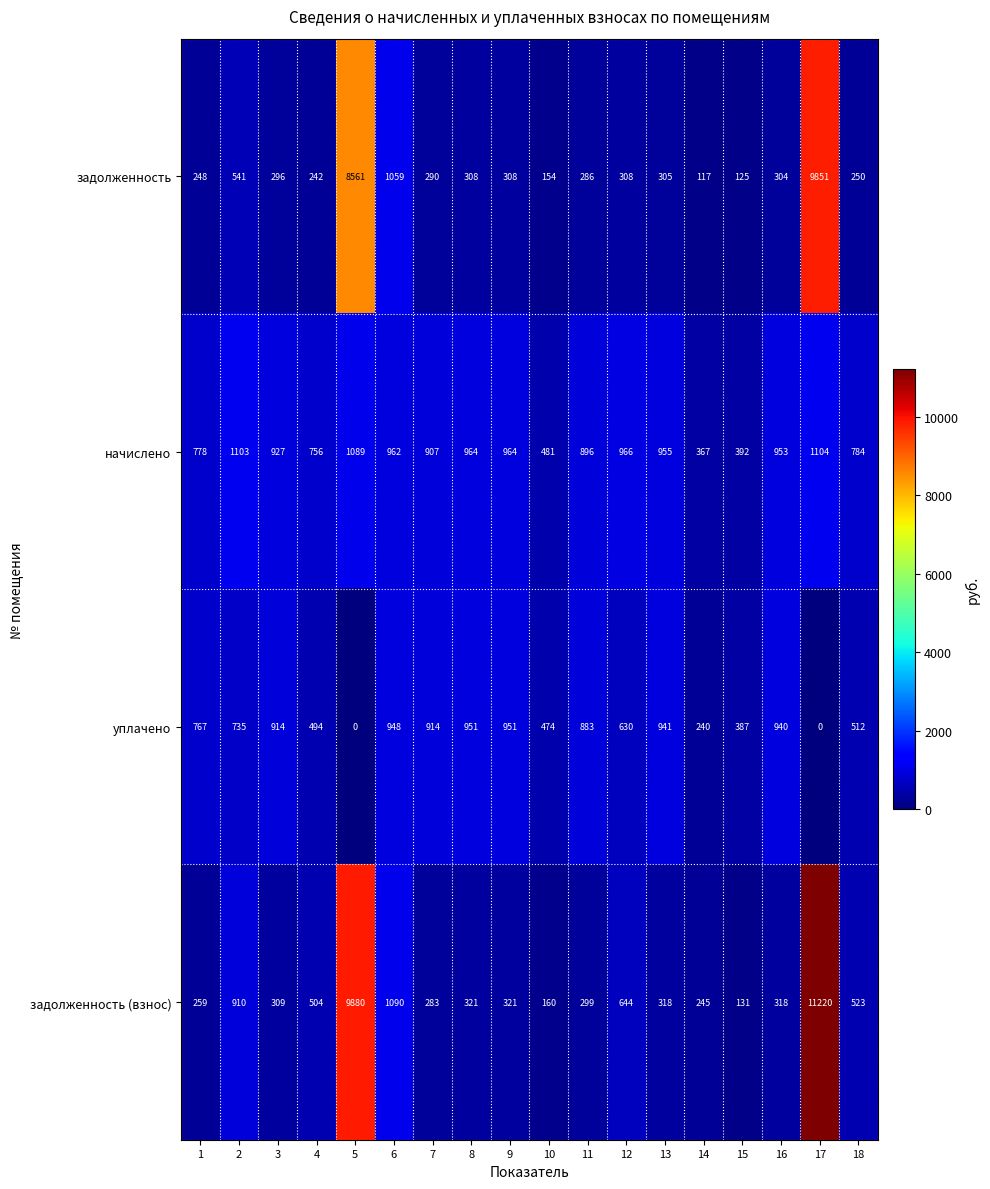

Read the уплачено value at 16.

940